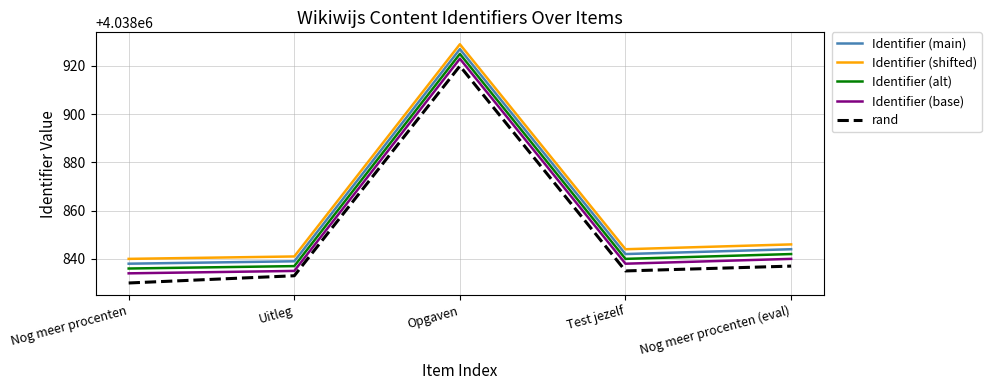

Reading right to left, extract all data points from this chart.

Identifier (main): 4038844	4038842	4038927	4038839	4038838
Identifier (shifted): 4038846	4038844	4038929	4038841	4038840
Identifier (alt): 4038842	4038840	4038925	4038837	4038836
Identifier (base): 4038840	4038838	4038923	4038835	4038834
rand: 4038837	4038835	4038920	4038833	4038830